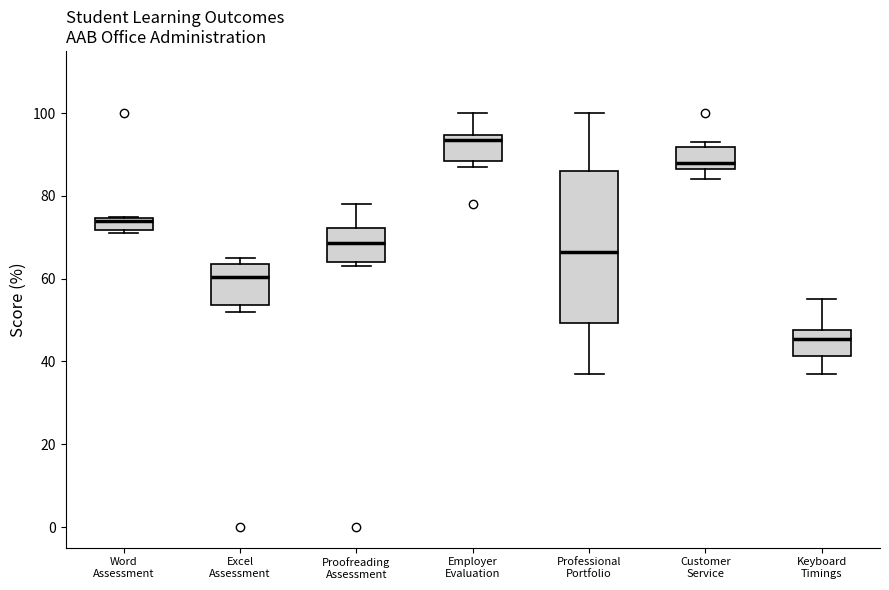

Which box's median line is the lowest?

Keyboard Timings